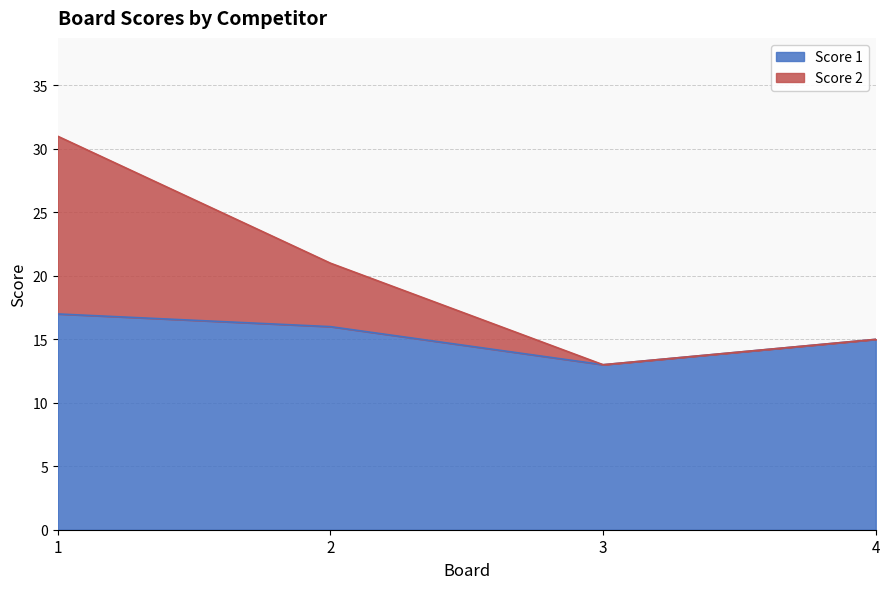

What is the value of the Score 2 point at the 3rd from the left?

13